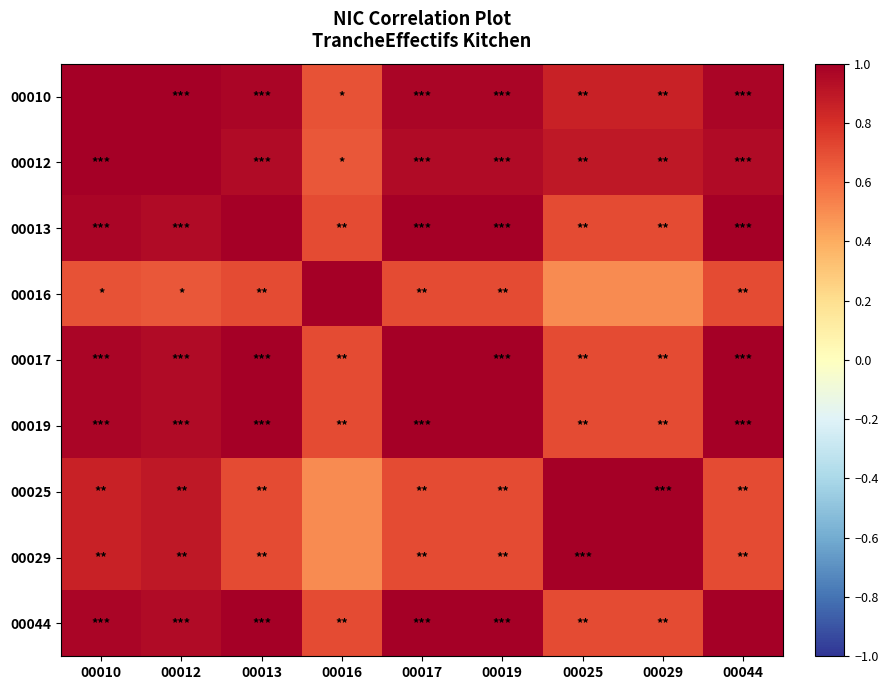

List the series in order of their peak value, highest first.

00010, 00013, 00017, 00019, 00044, 00012, 00016, 00025, 00029